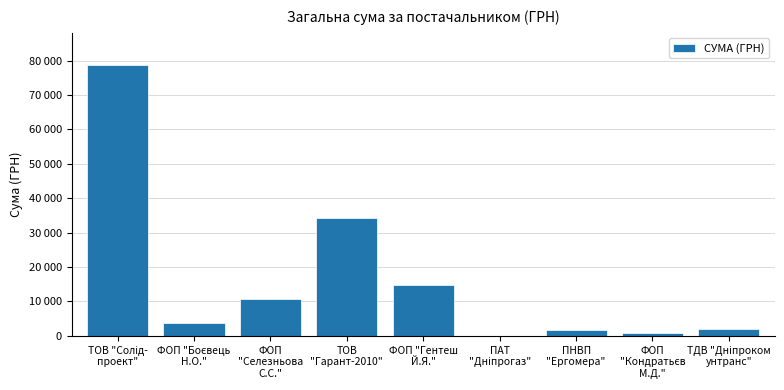

Reading right to left, list all the values displayed in this chart.

2056.2	717.0	1596.0	85.0	14753.0	34296.0	10800.0	3730.0	78600.0